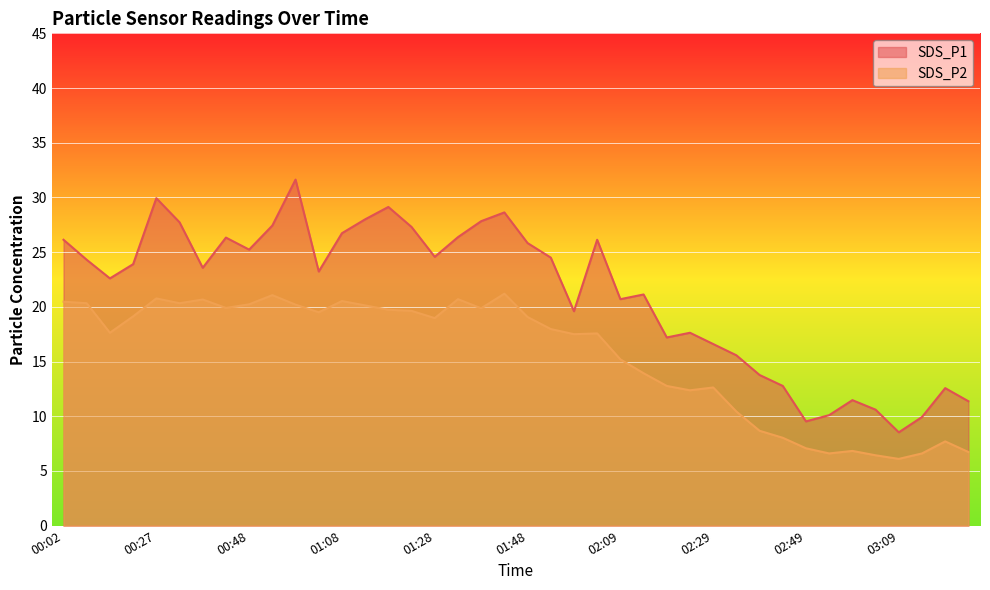

What is the highest value of the SDS_P2 series?

21.2